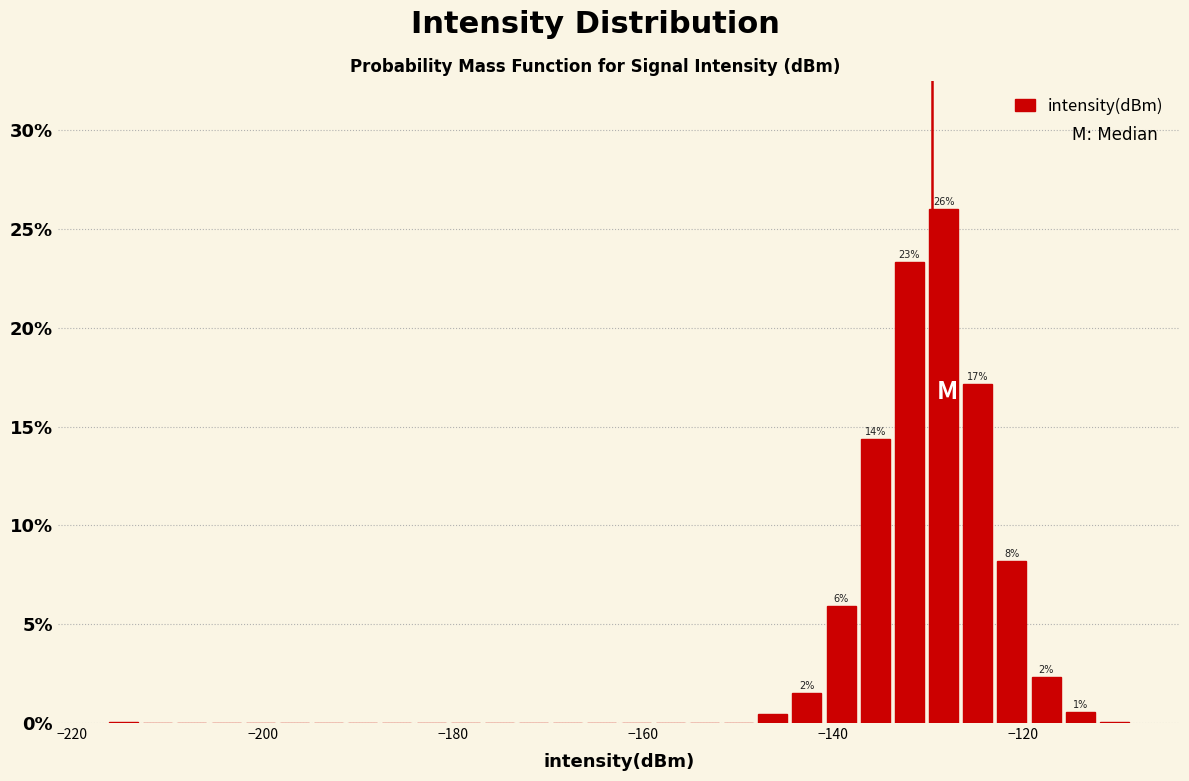

Read against the x-axis, roughly where is the centre of the tallest bar?

-128